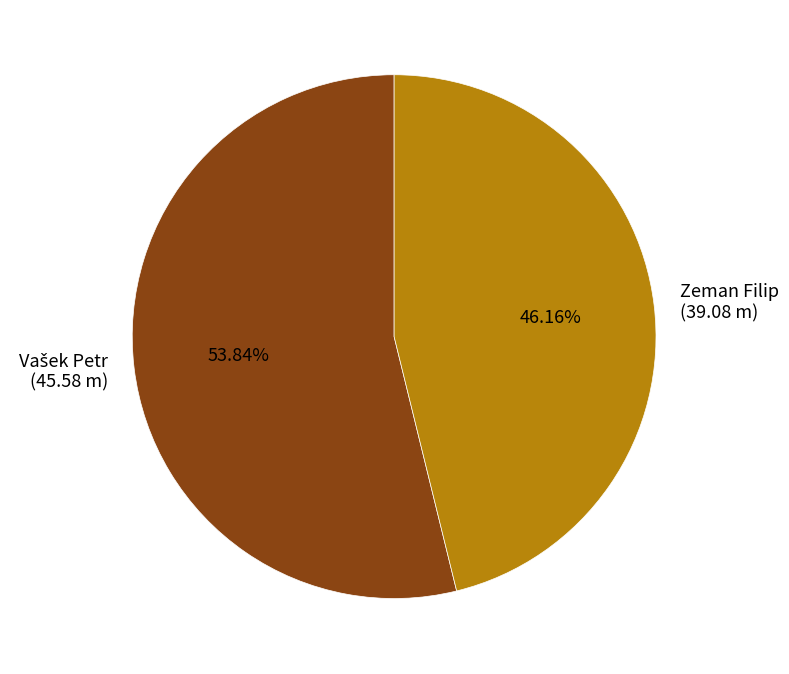

Is it true that Zeman Filip is 46% of the pie?

True